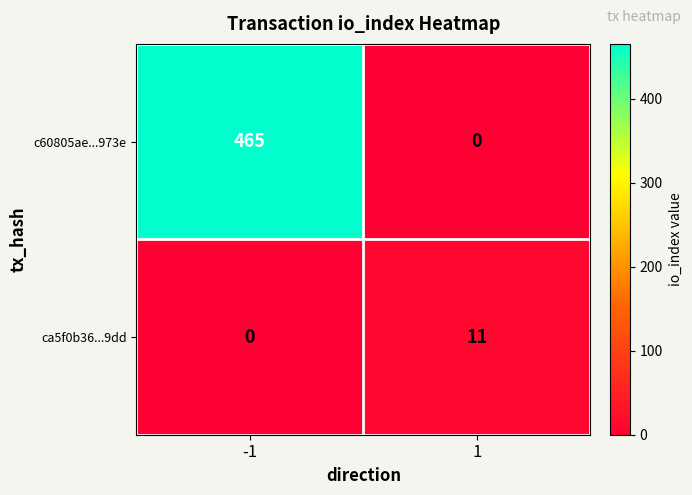

Rank the series at -1 from lowest to highest value.

ca5f0b36...9dd, c60805ae...973e